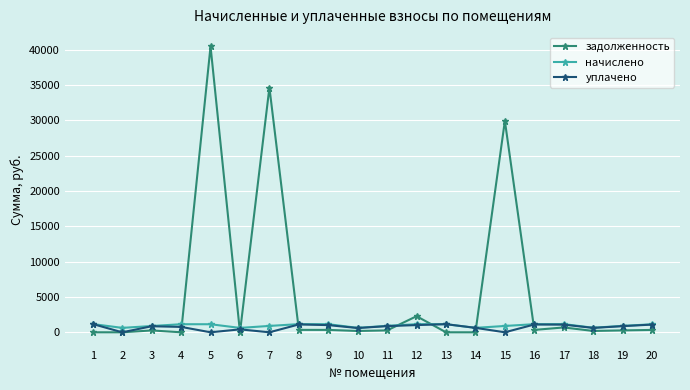

What is the greatest value displayed?

40465.7